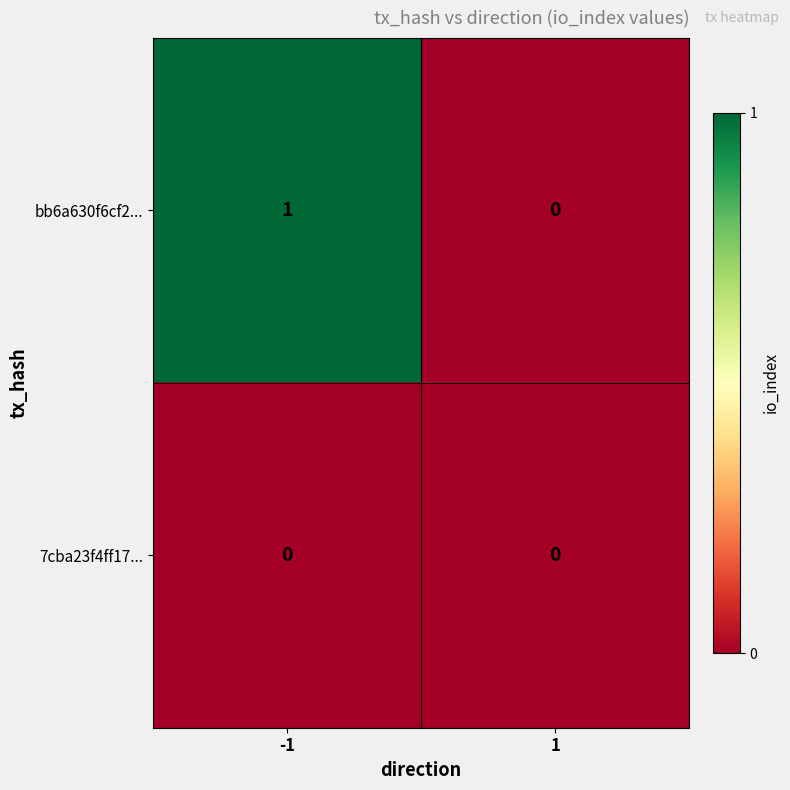

Reading left to right, transcribe all the data shown in this chart.

bb6a630f6cf2...: -1=1	1=0
7cba23f4ff17...: -1=0	1=0